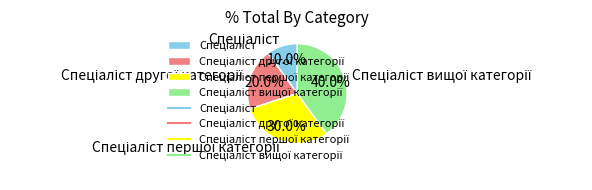

Is there a majority slice in this chart?

No